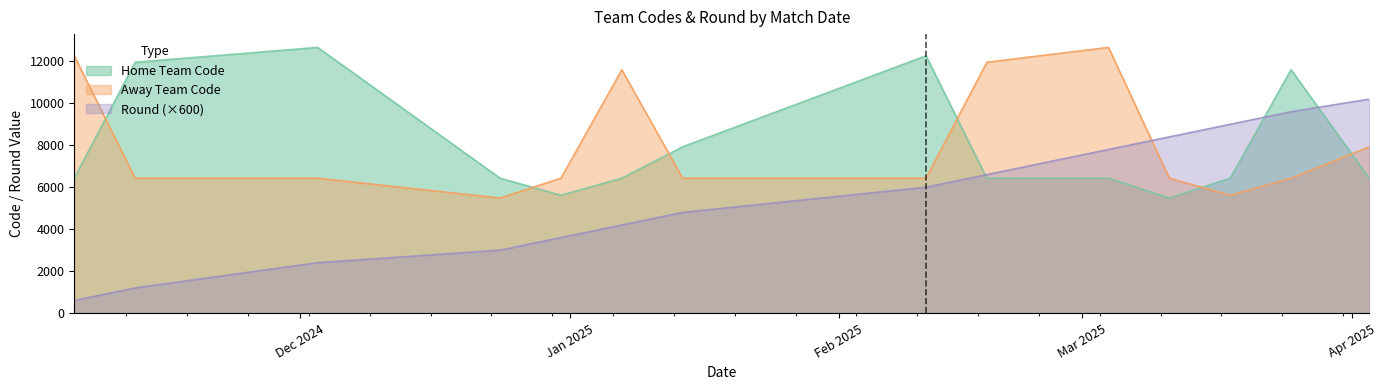

The Away Team Code series shows 3100 at 03-12-2024. True or false?

False